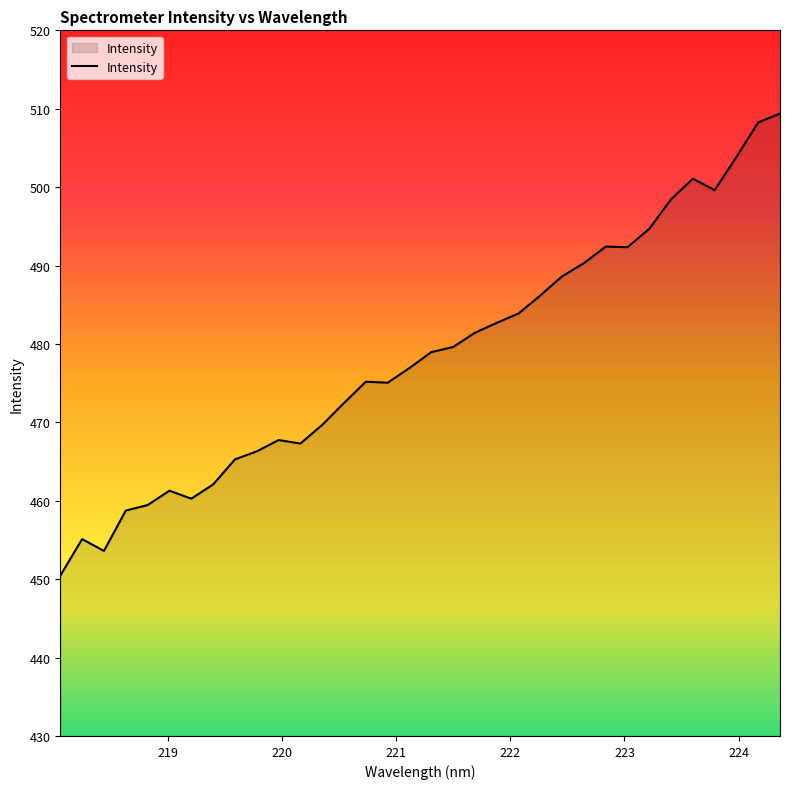

What is the difference between the maximum and minimum values?

58.9